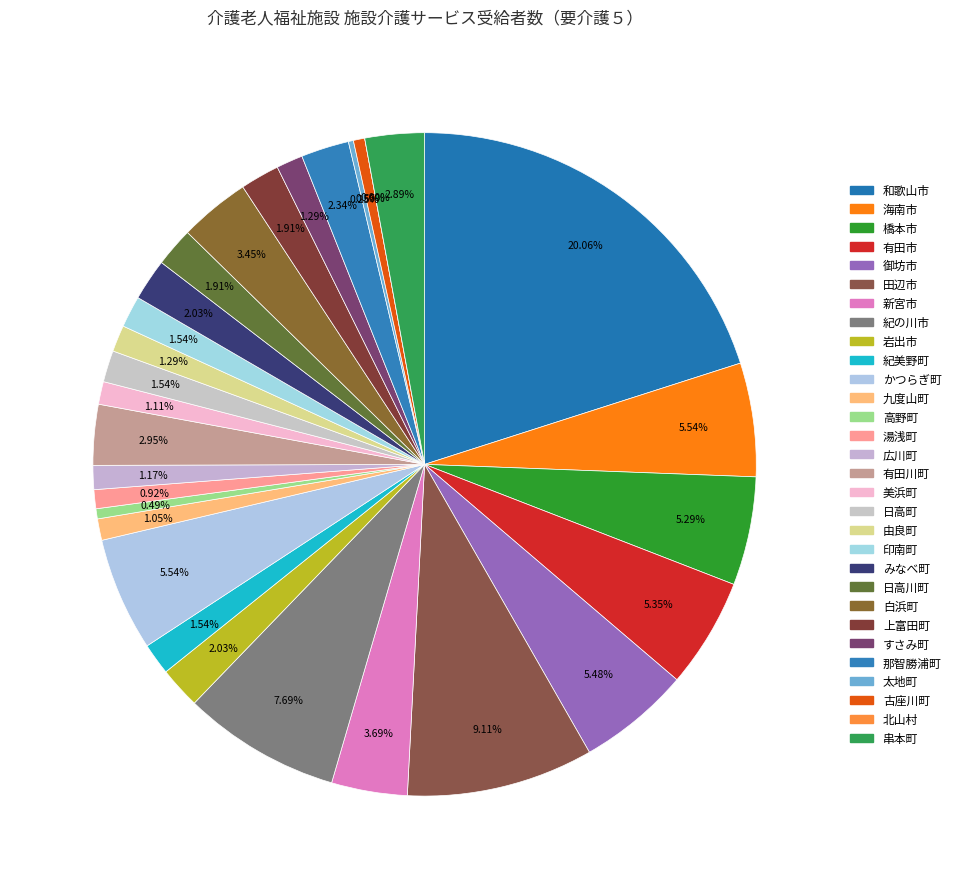

Which category has the biggest portion of the pie?

和歌山市